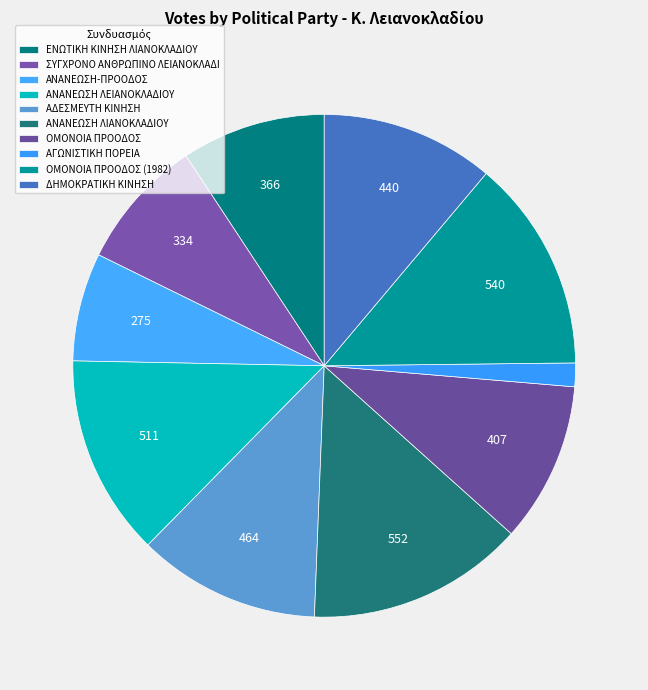

Count the number of slices in the pie.

10